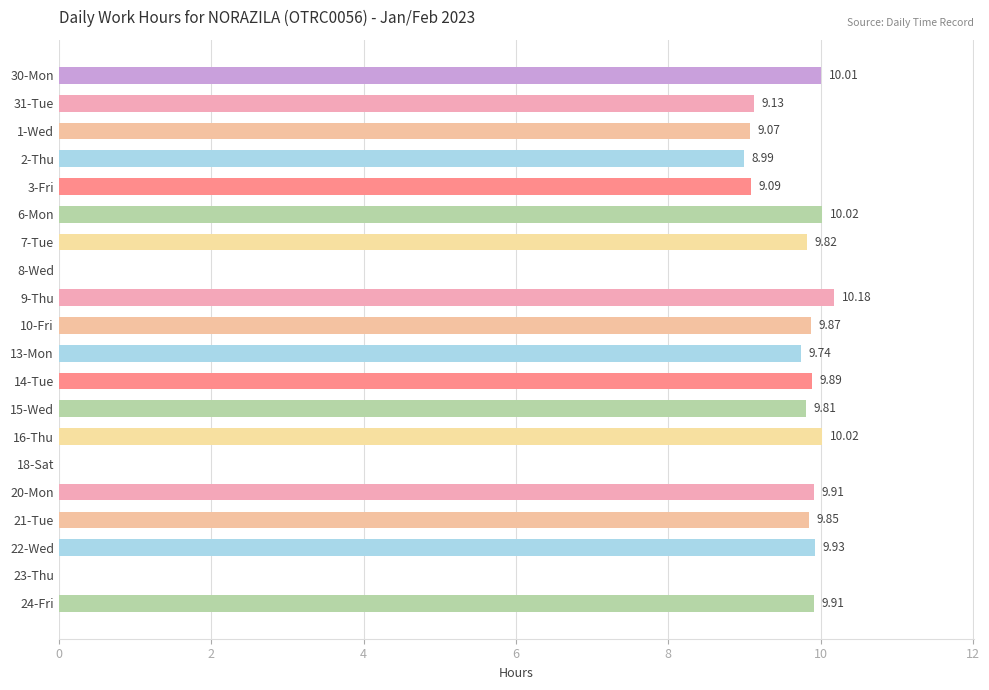

What is the sum of the values at 3-Fri and 23-Thu?

9.1